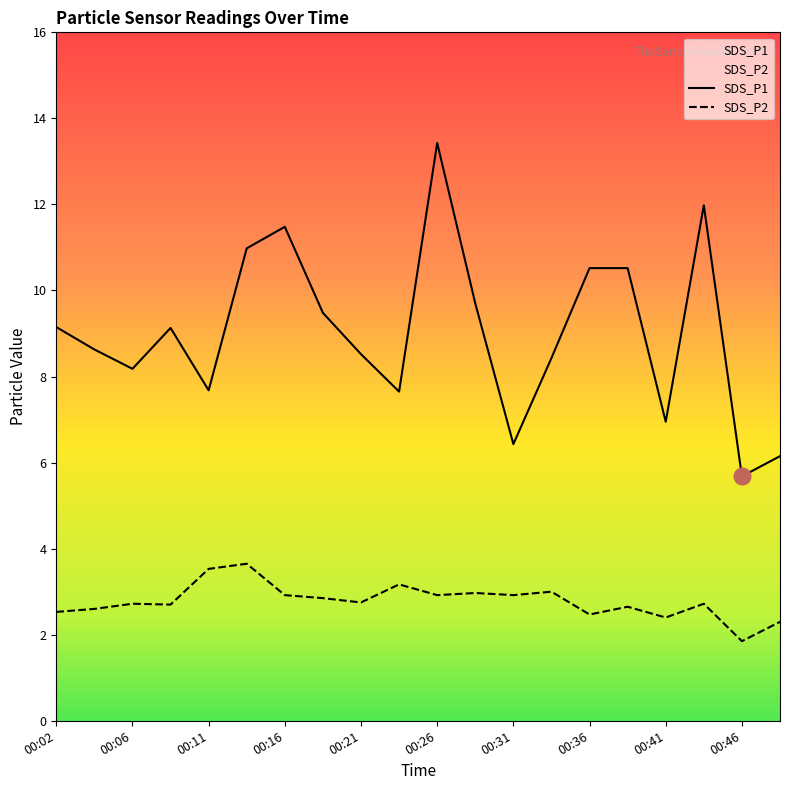

Reading left to right, transcribe all the data shown in this chart.

SDS_P1: 00:02=9.2	00:04=8.6	00:06=8.2	00:09=9.1	00:11=7.7	00:14=11.0	00:16=11.5	00:19=9.5	00:21=8.5	00:24=7.7	00:26=13.4	00:29=9.7	00:31=6.4	00:34=8.4	00:36=10.5	00:38=10.5	00:41=7.0	00:43=12.0	00:46=5.7	00:48=6.2
SDS_P2: 00:02=2.5	00:04=2.6	00:06=2.7	00:09=2.7	00:11=3.5	00:14=3.6	00:16=2.9	00:19=2.9	00:21=2.8	00:24=3.2	00:26=2.9	00:29=3.0	00:31=2.9	00:34=3.0	00:36=2.5	00:38=2.6	00:41=2.4	00:43=2.7	00:46=1.9	00:48=2.3